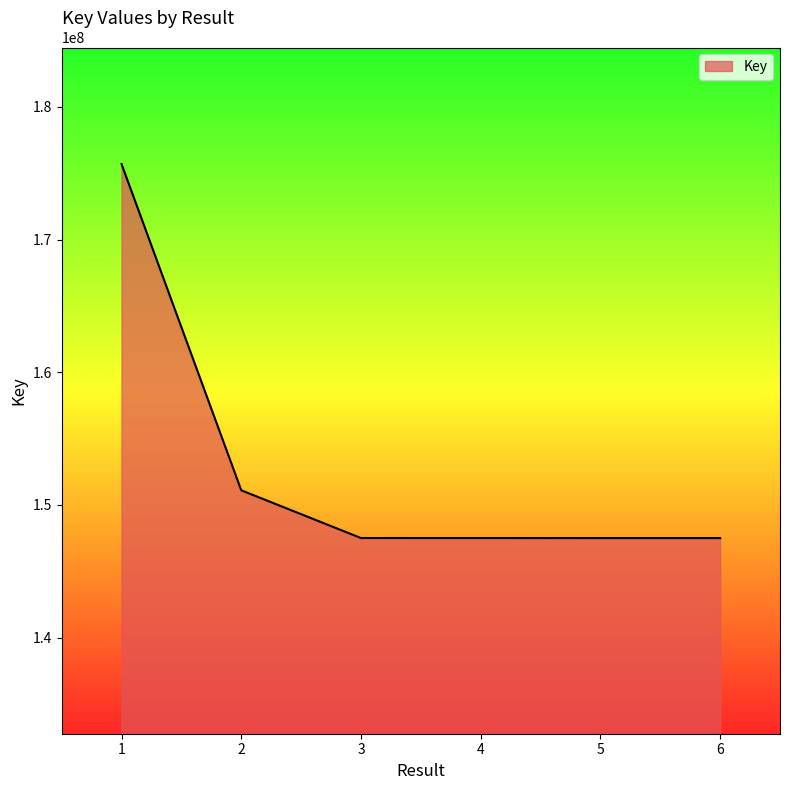

What is the smallest value displayed?

147495646